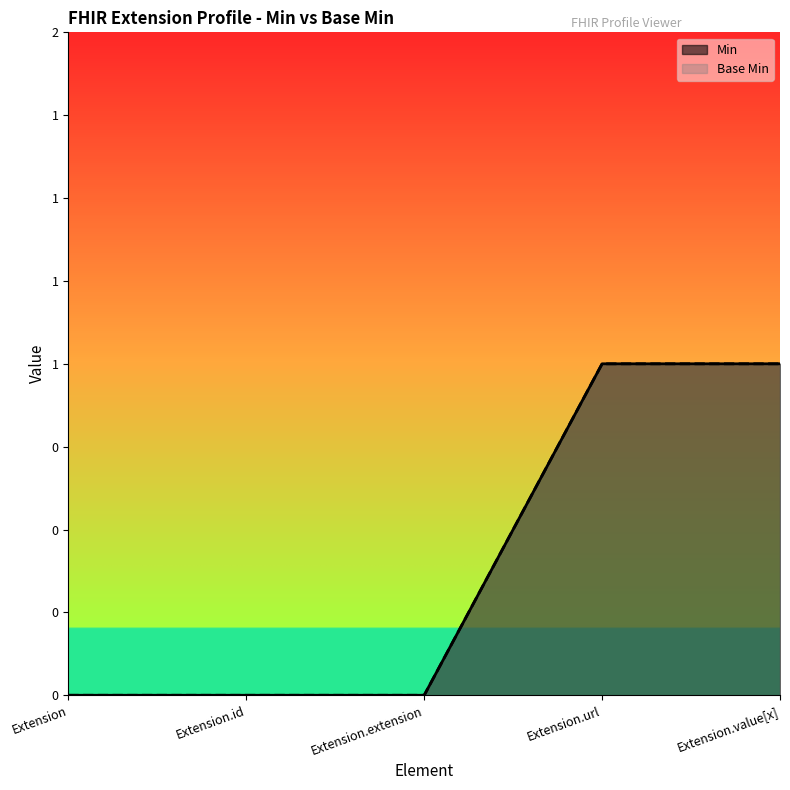

True or false: Base Min and Min intersect in this chart.

False